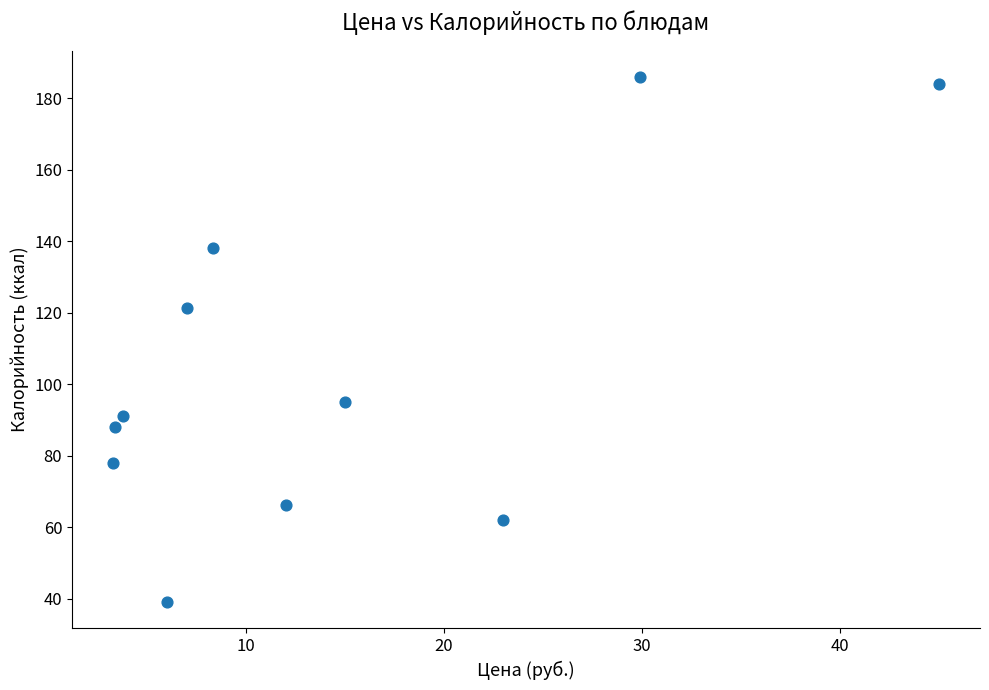

What is the average X value?

14.3